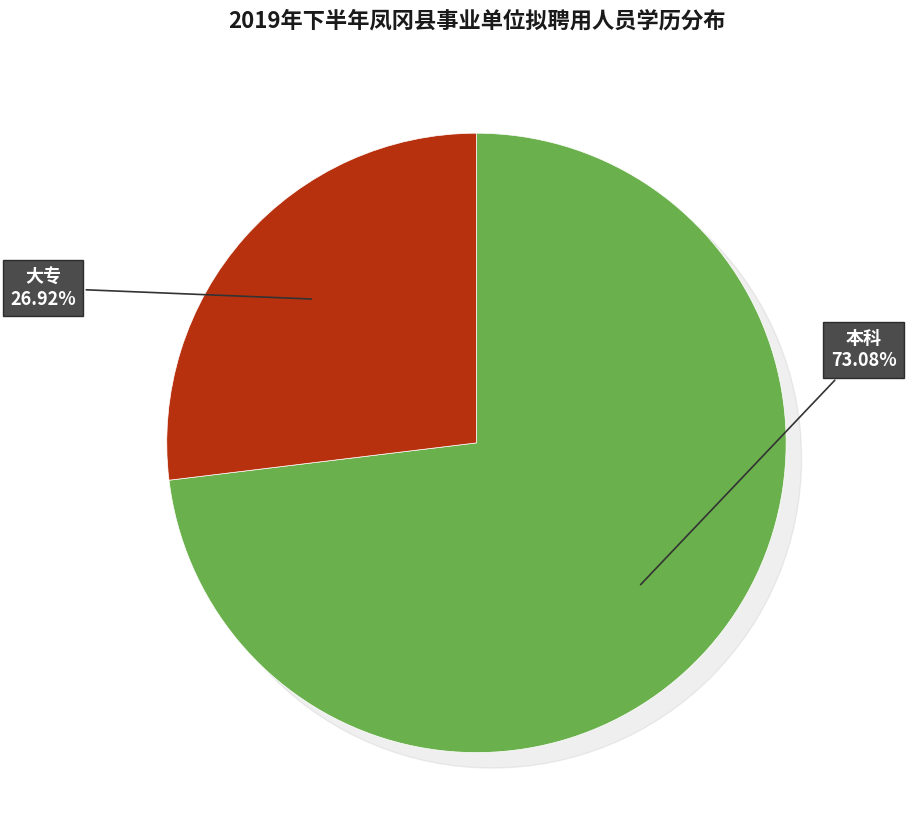

True or false: 大专 accounts for 27% of the total.

True